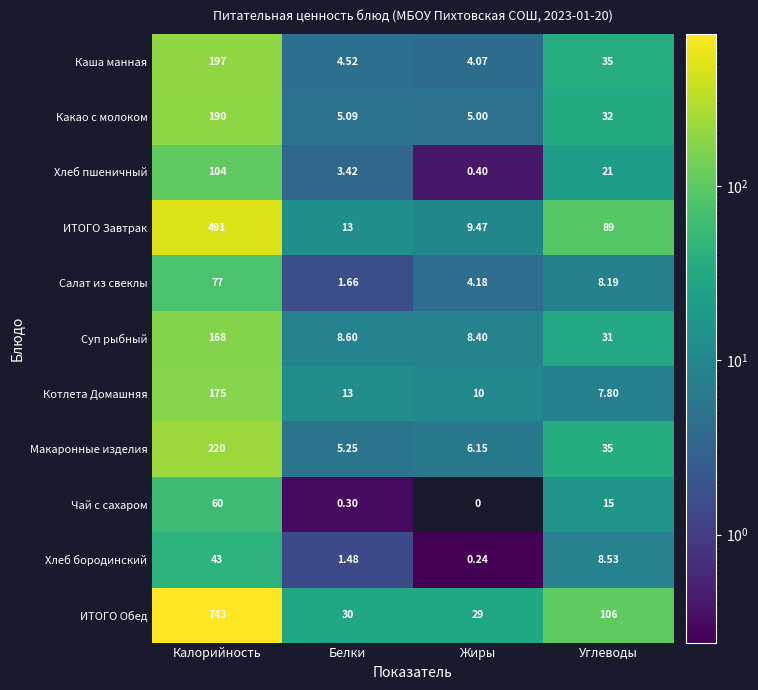

At which label does ИТОГО Обед first exceed 106?

Калорийность